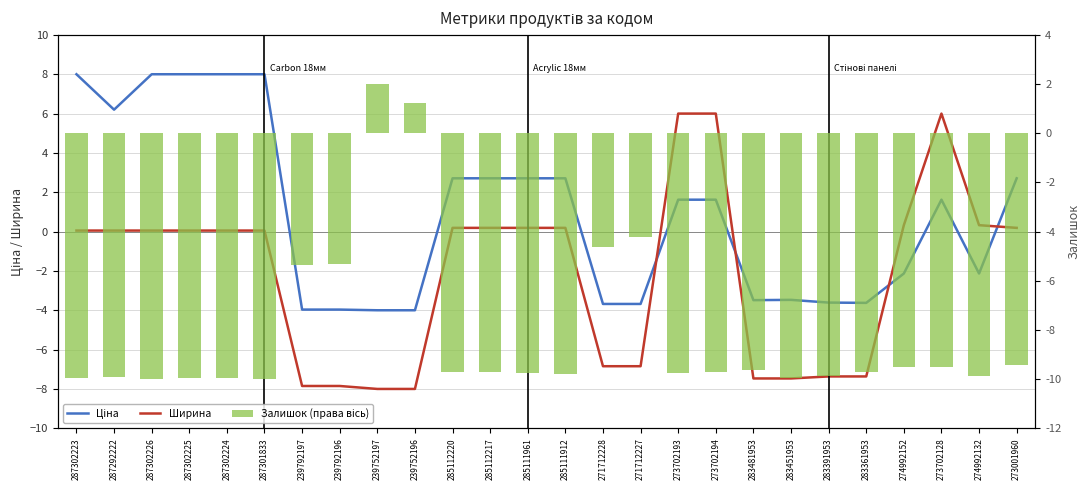

Are the bars horizontal?

No